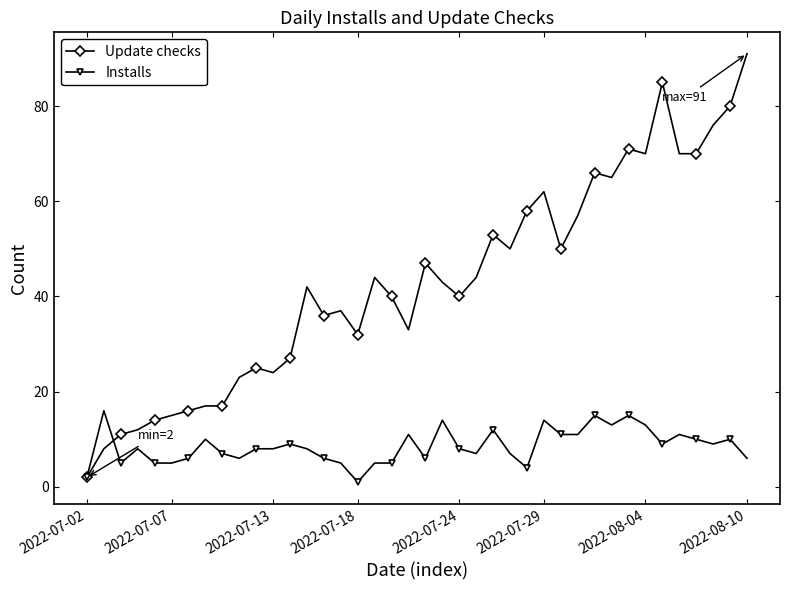

Rank the series by their maximum value, from lowest to highest.

Installs, Update checks